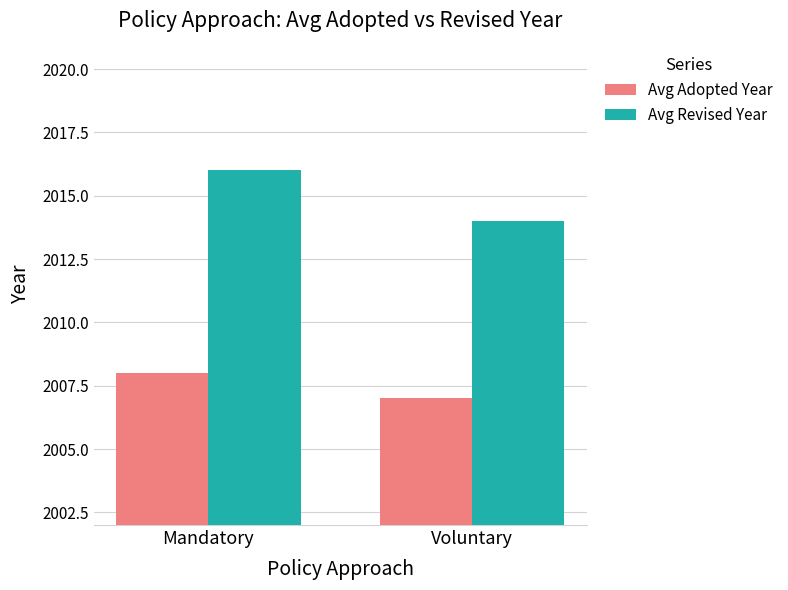

Count the Avg Revised Year values in the range 2014 to 2016.

2